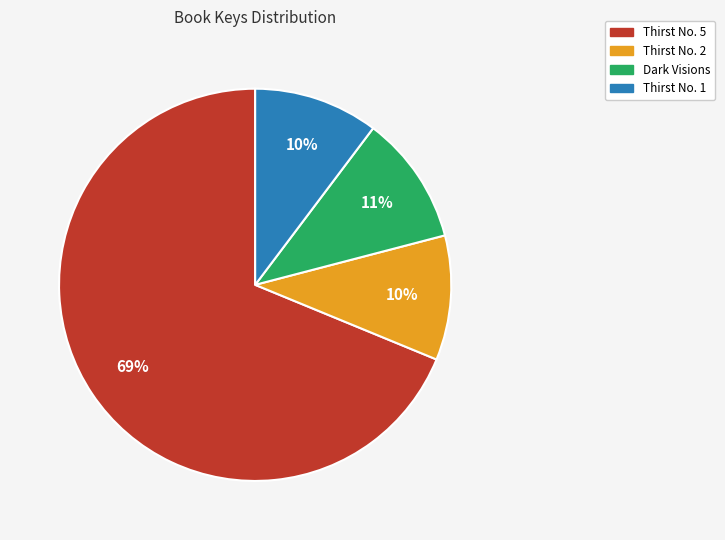

To the nearest percent, what is the difference between the largest and smallest slice percentages?

59%